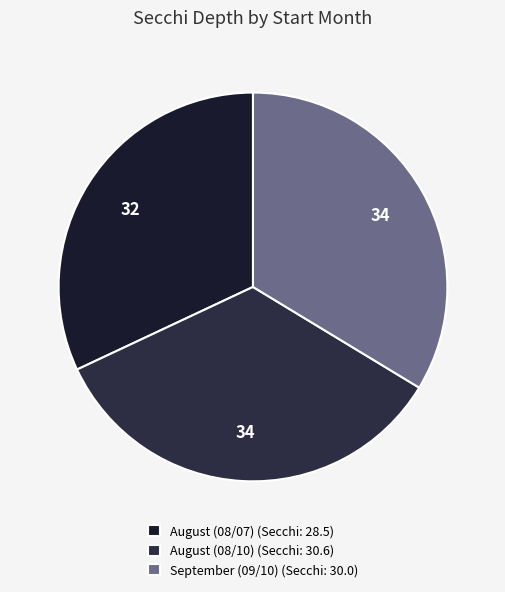

How many slices are in this pie chart?

3